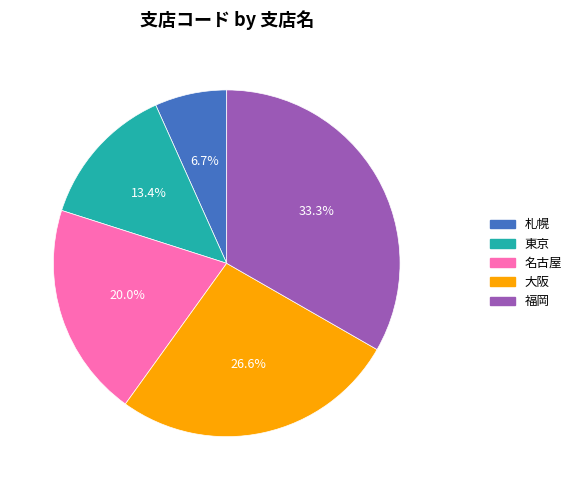

How many segments does this pie chart have?

5